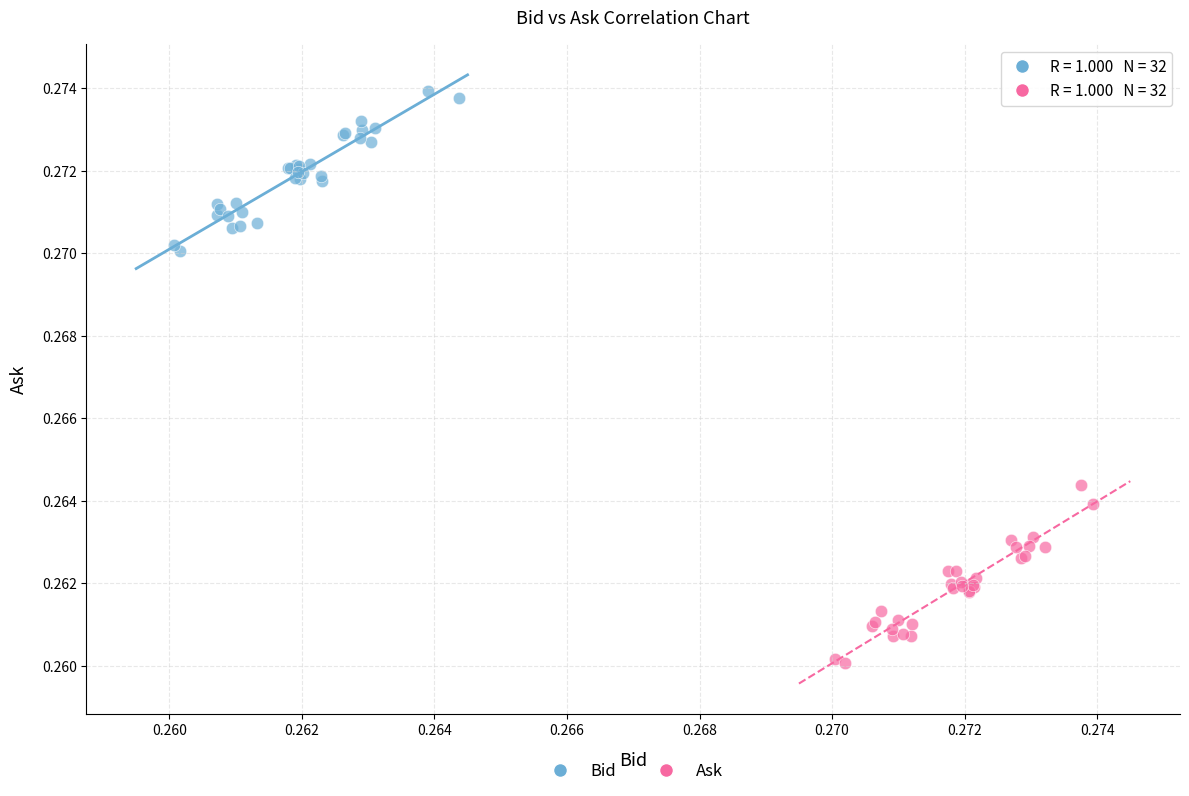

Which series contains the lowest Y value?

Ask